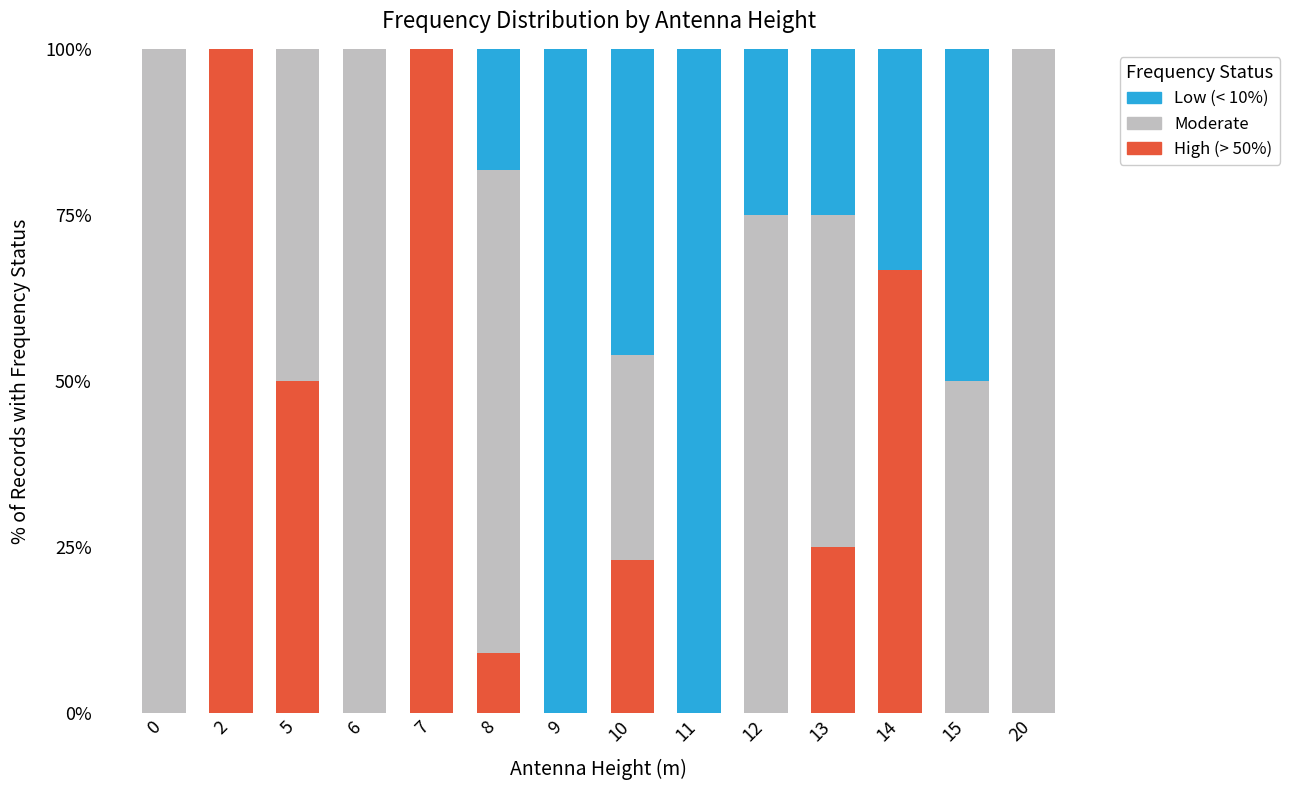

Are the bars grouped side by side (vs. stacked)?

No